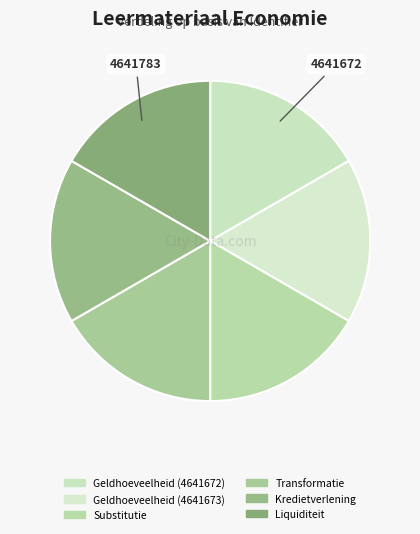

Is there any slice that represents more than half of the pie?

No